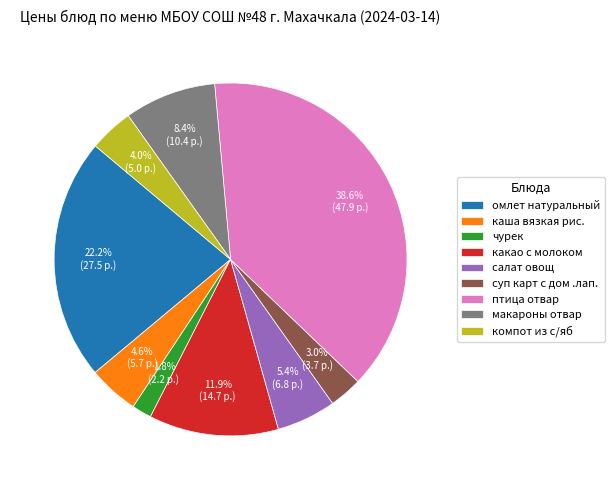

Does макароны отвар account for over 50% of the chart?

No